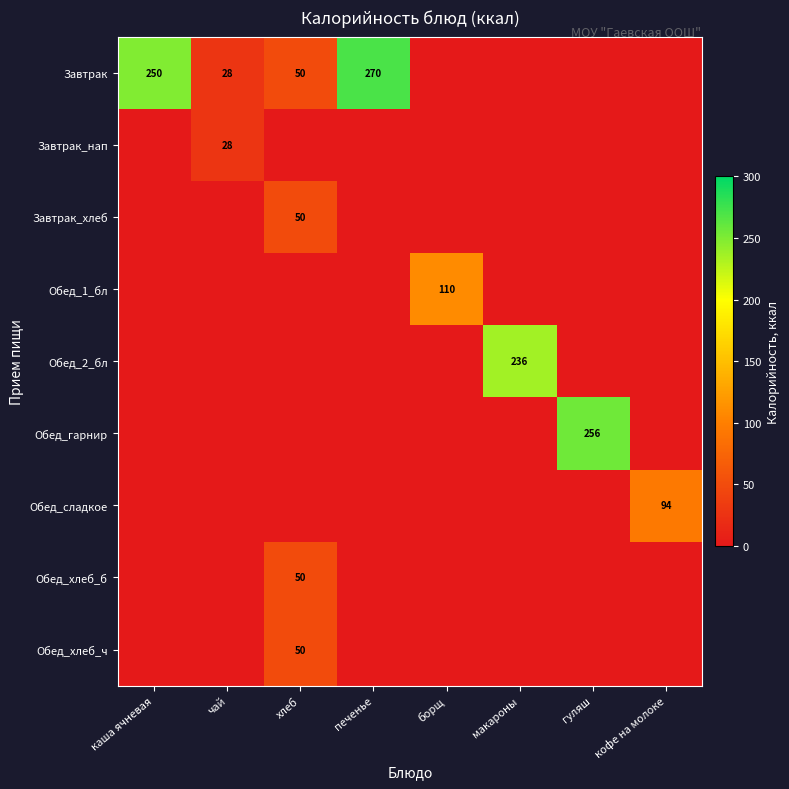

The Обед_сладкое series shows 61 at кофе на молоке. True or false?

False